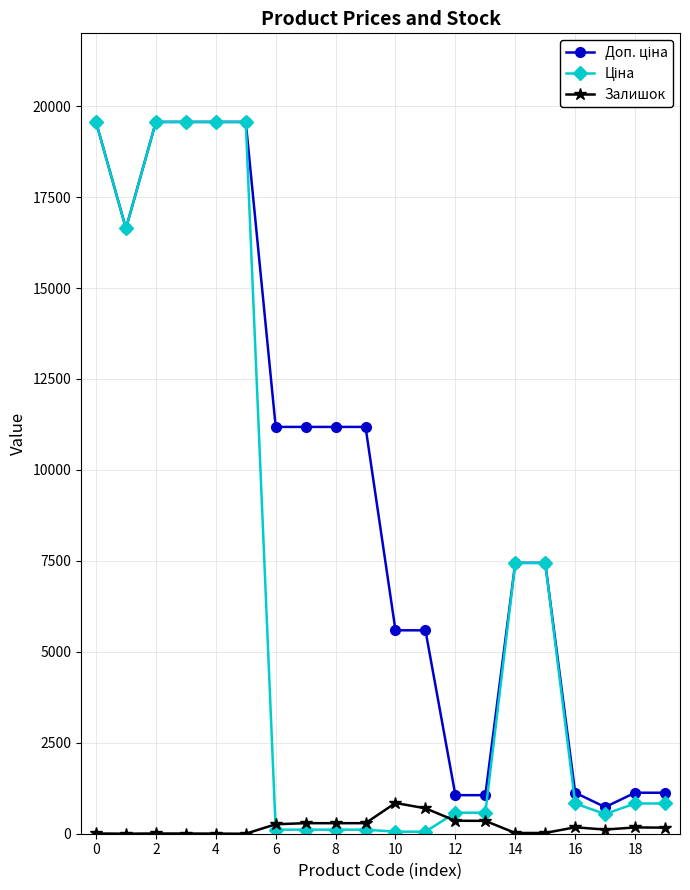

What is the value of the Залишок point at the 11th from the left?

845.0